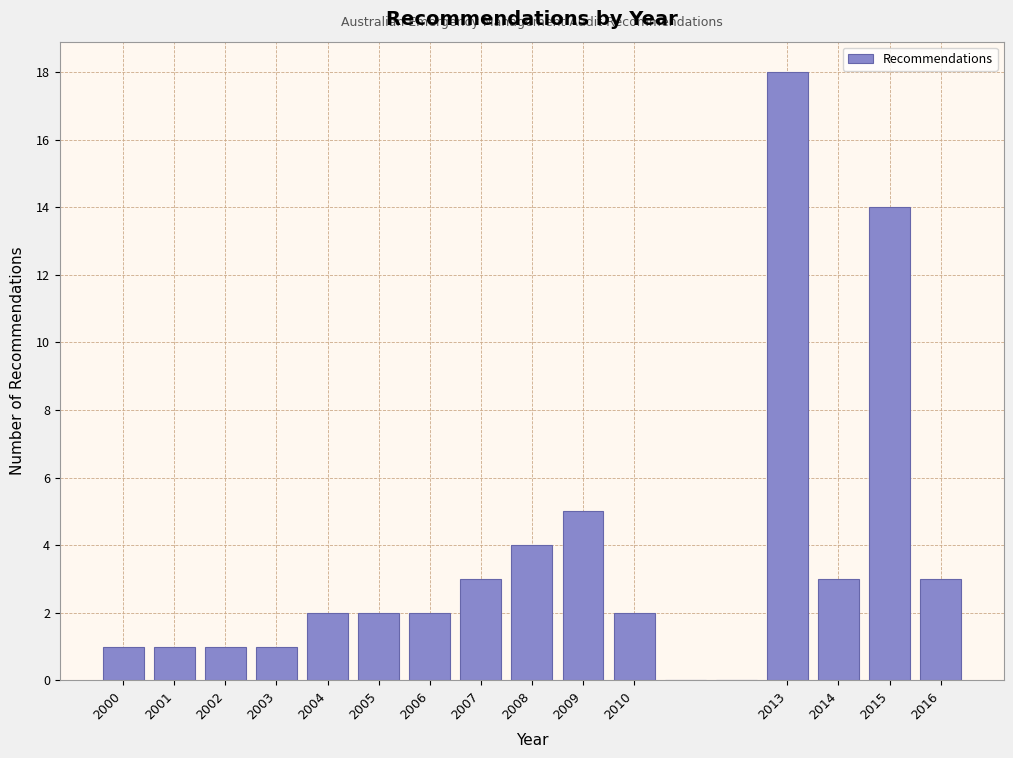

What is the height of the bar covering 1999.5 to 2000.5 on the x-axis? The values are not printed on the chart, so give them approximately, as read against the axis.

1